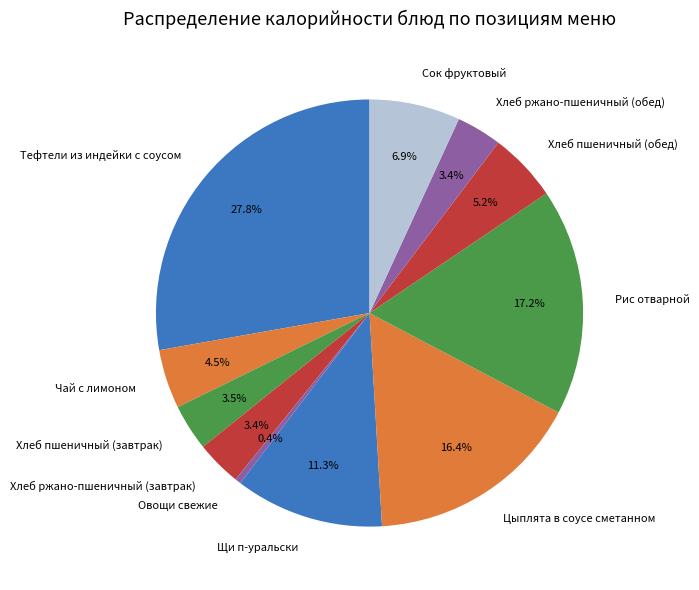

To the nearest percent, what is the difference between the largest and smallest slice percentages?

27%